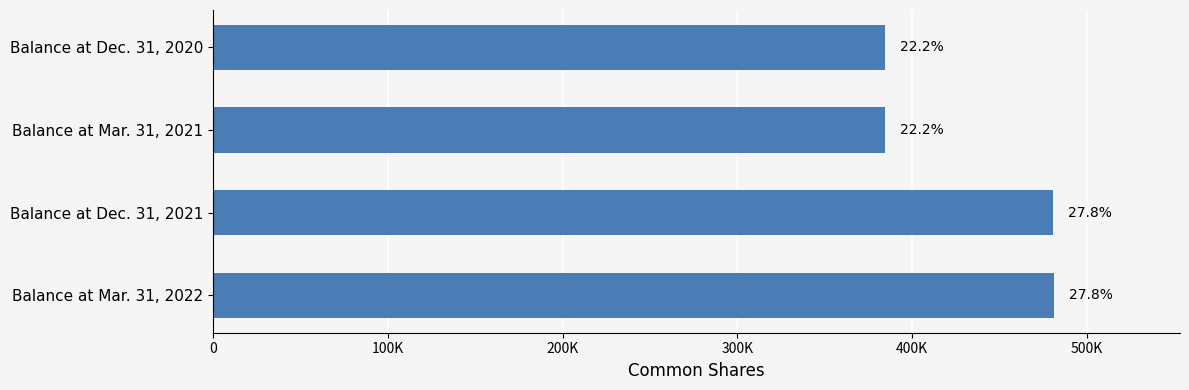

Does the chart contain any negative values?

No